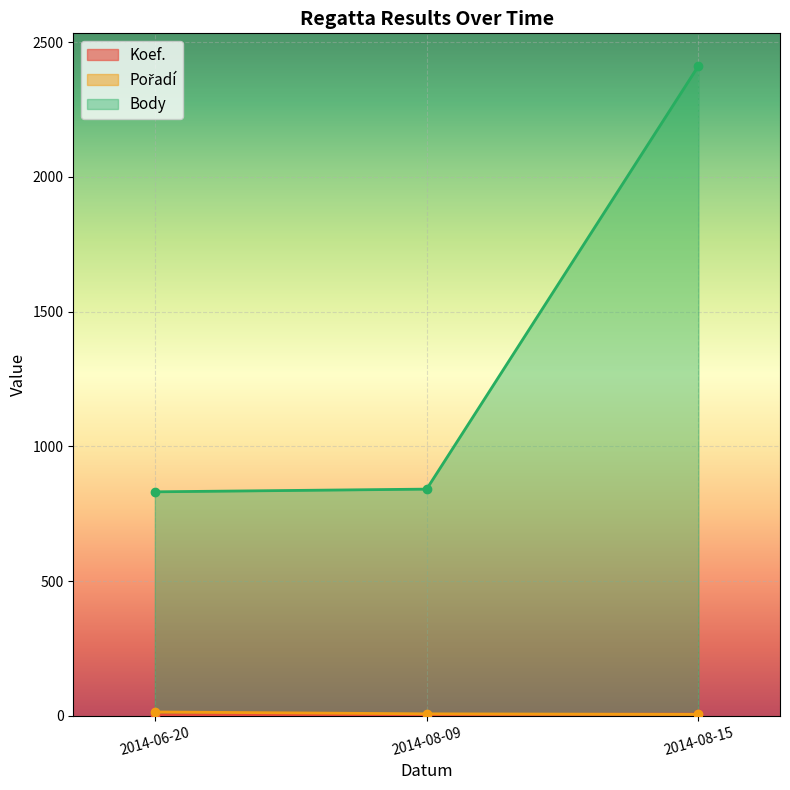

What is the value of the Body point at the 2nd from the left?

841